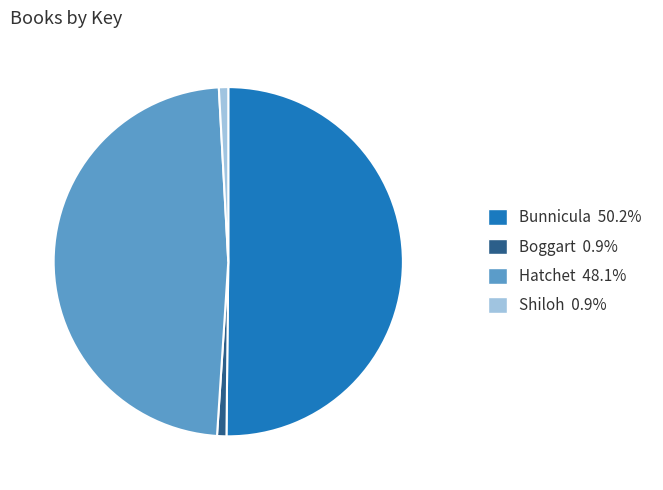

Count the number of slices in the pie.

4